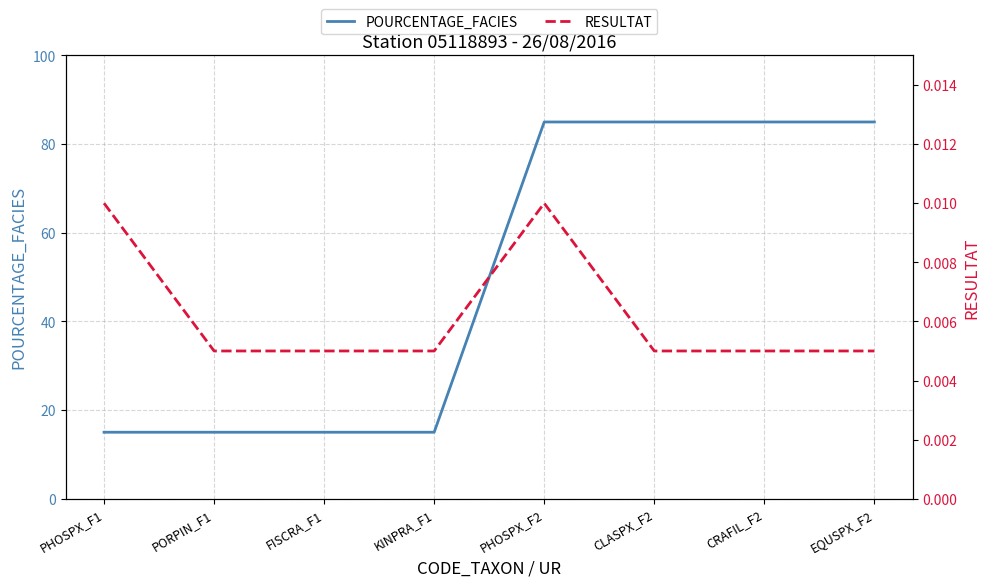

What are all the series names shown in the legend?

POURCENTAGE_FACIES, RESULTAT